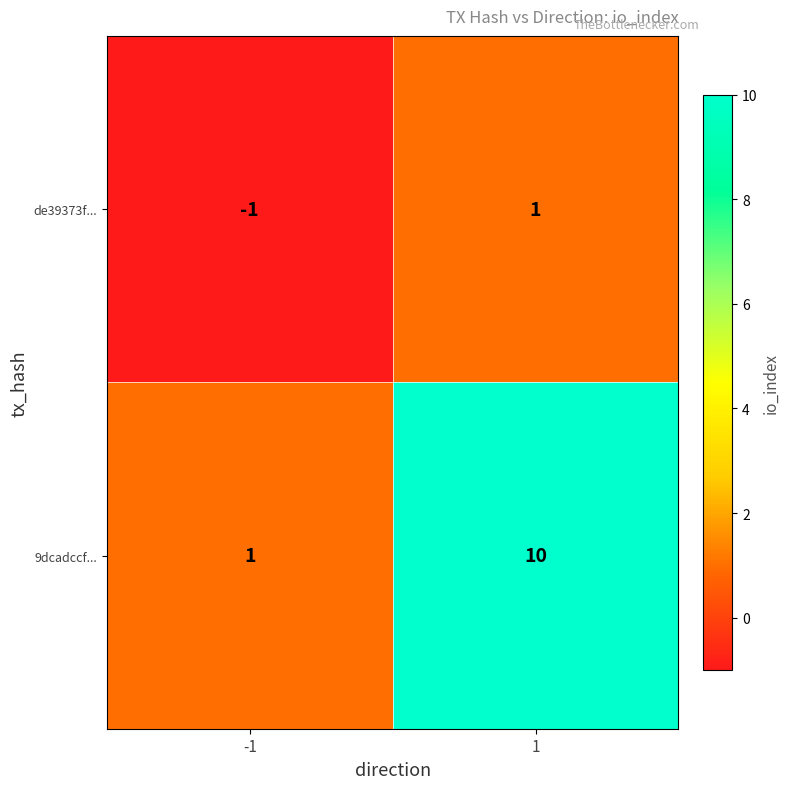

Count the number of categories in the chart.

2